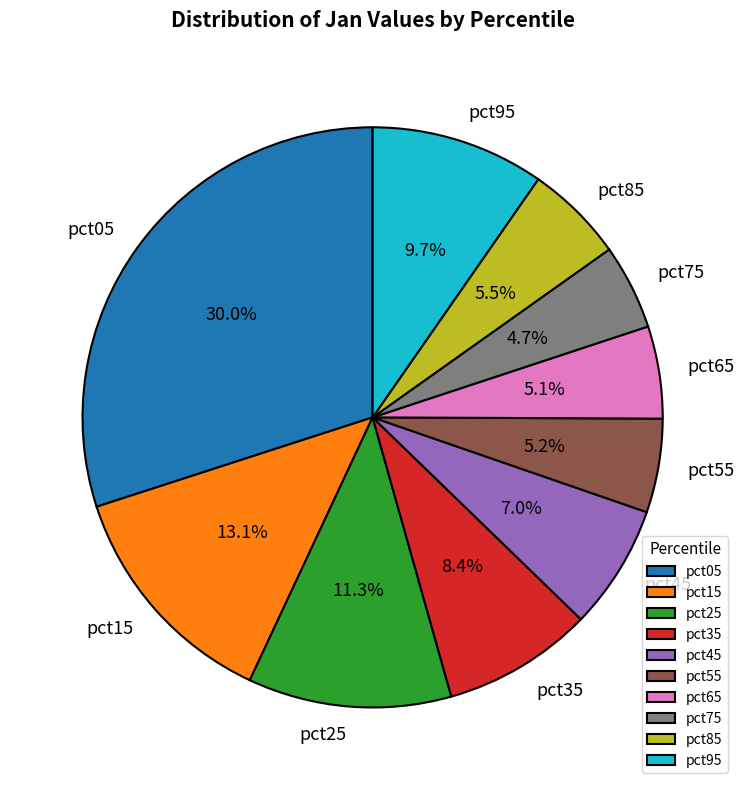

Which category has the biggest portion of the pie?

pct05